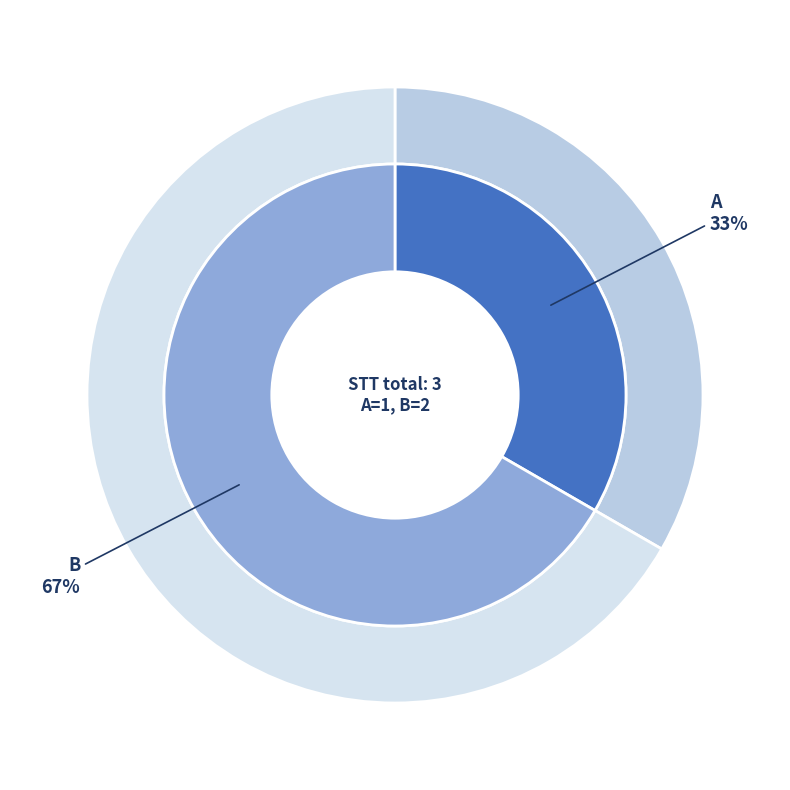

Is B the majority of the pie?

Yes